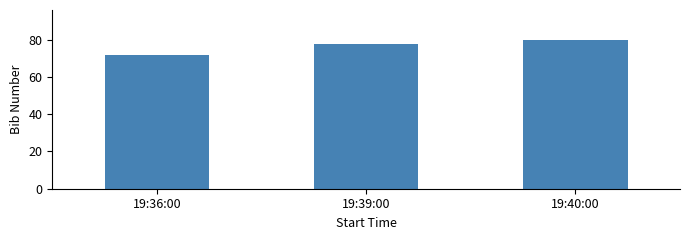

How many series are shown in this chart?

1